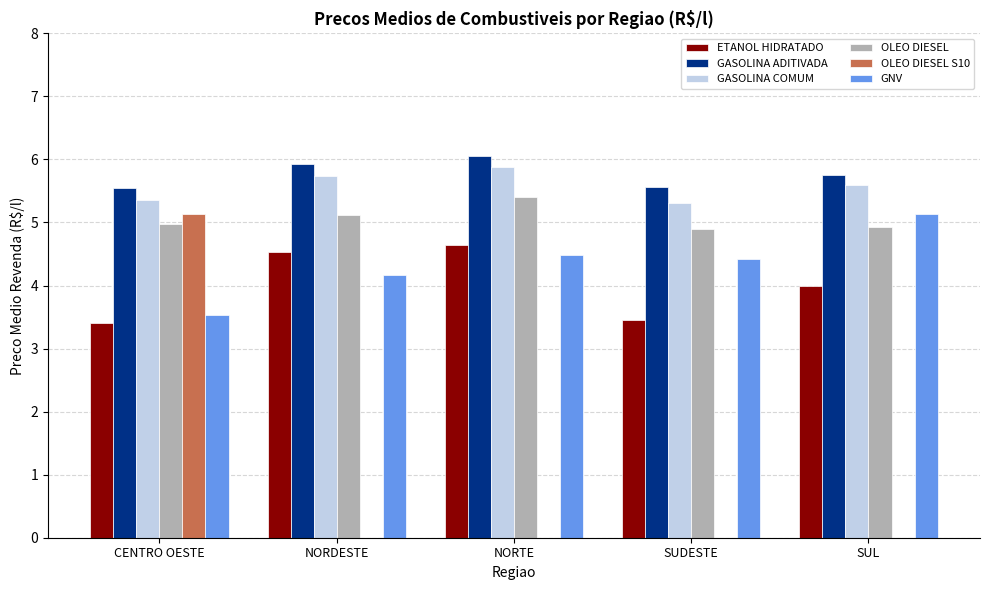

What is the total value across all series at SUL?

25.4